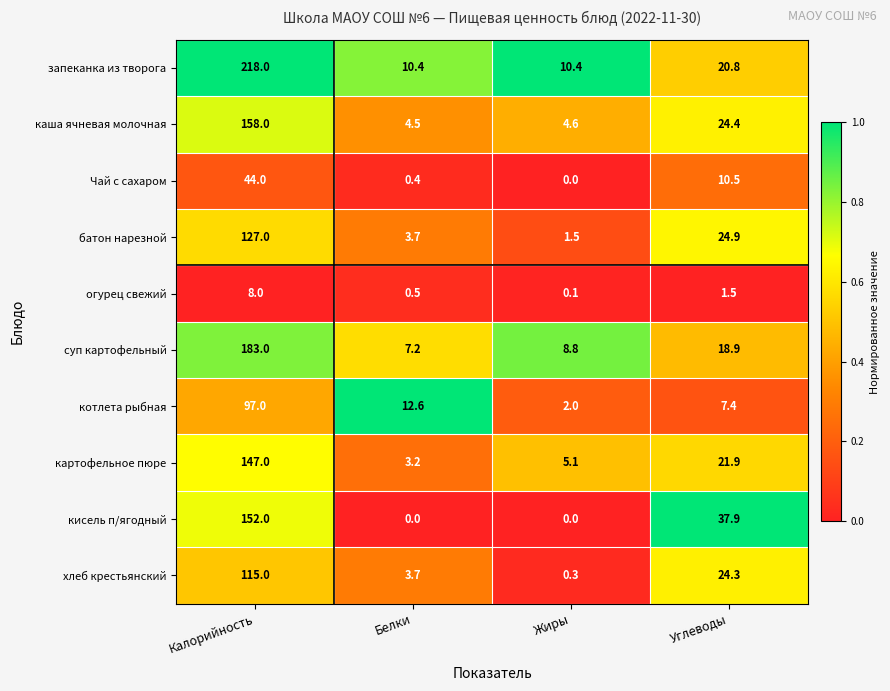

True or false: кисель п/ягодный has a value of -58.6 at Белки.

False